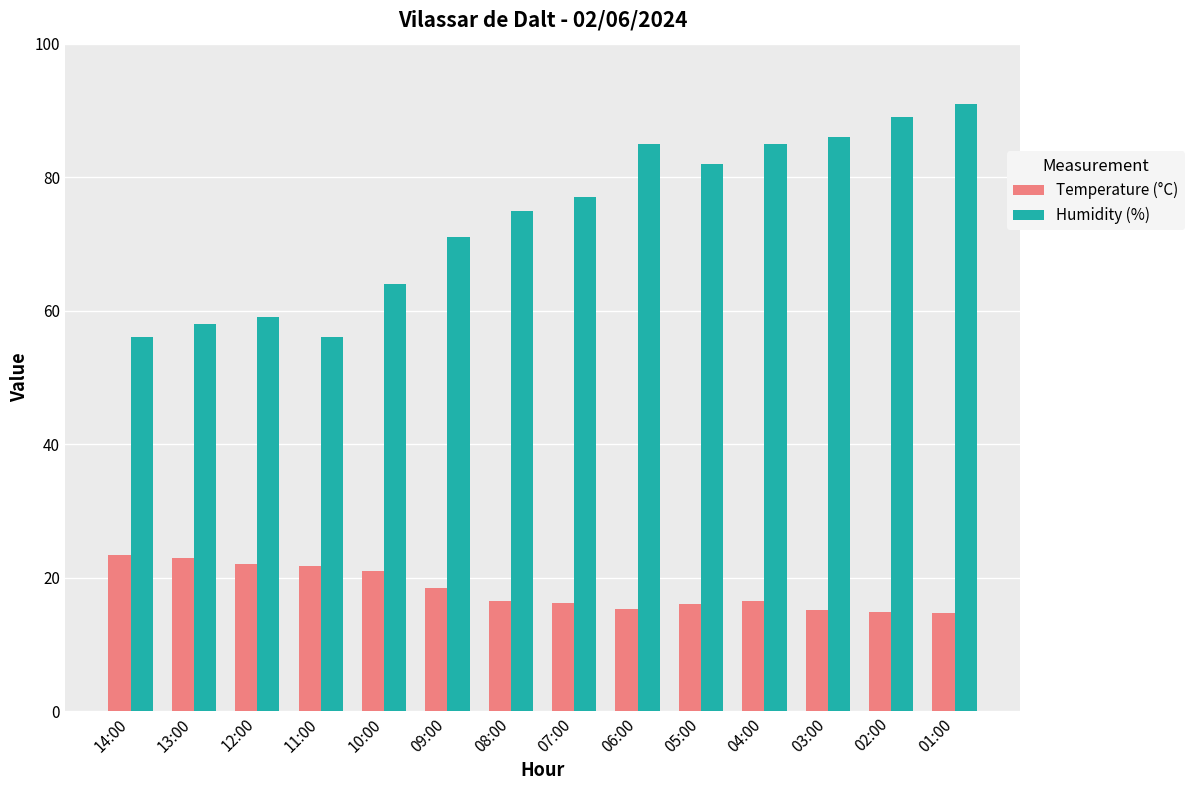

Rank the series by their average value, from lowest to highest.

Temperature (°C), Humidity (%)